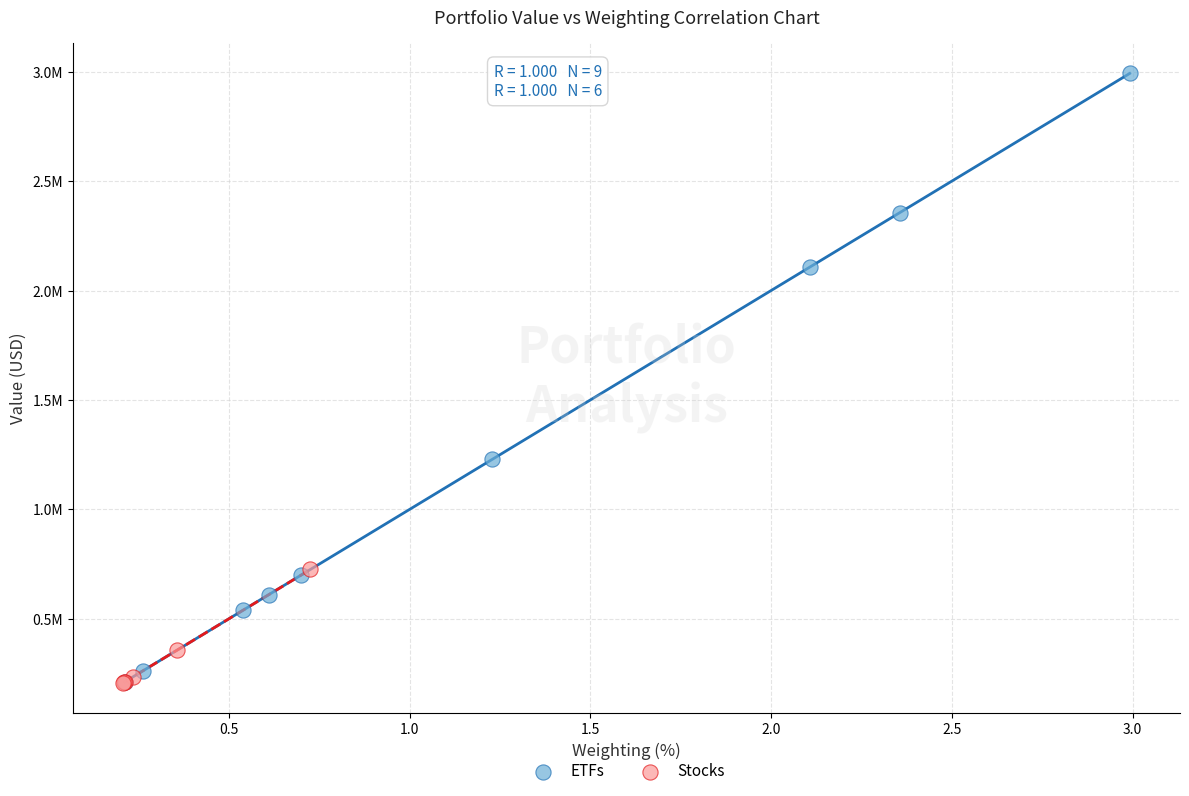

What are all the series names shown in the legend?

ETFs, Stocks